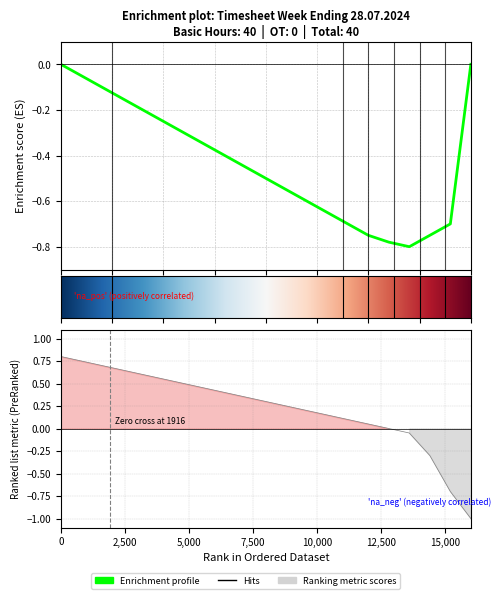

List the series in order of their peak value, lowest first.

Enrichment profile, Ranking metric